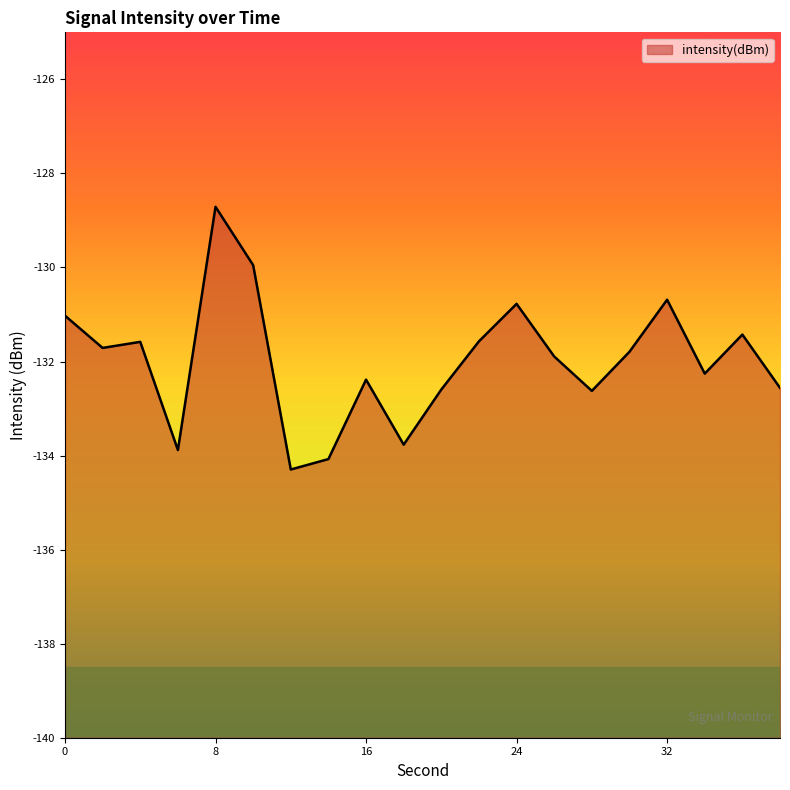

How many points are lower than both their immediate neighbors (excluding endpoints)?

6